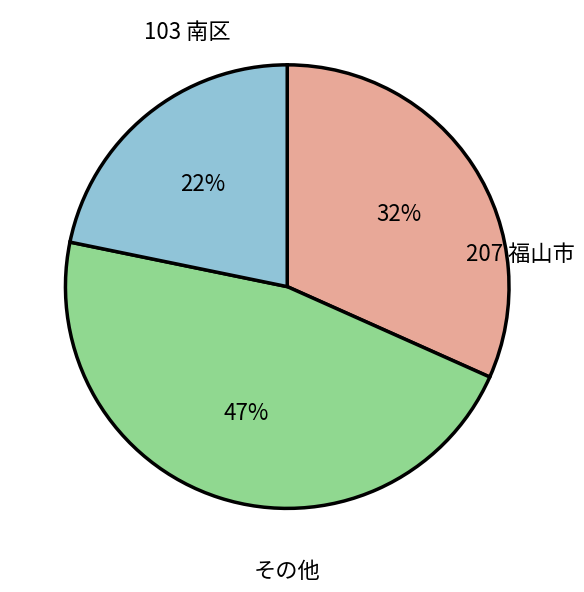

Does any single category account for the majority?

No